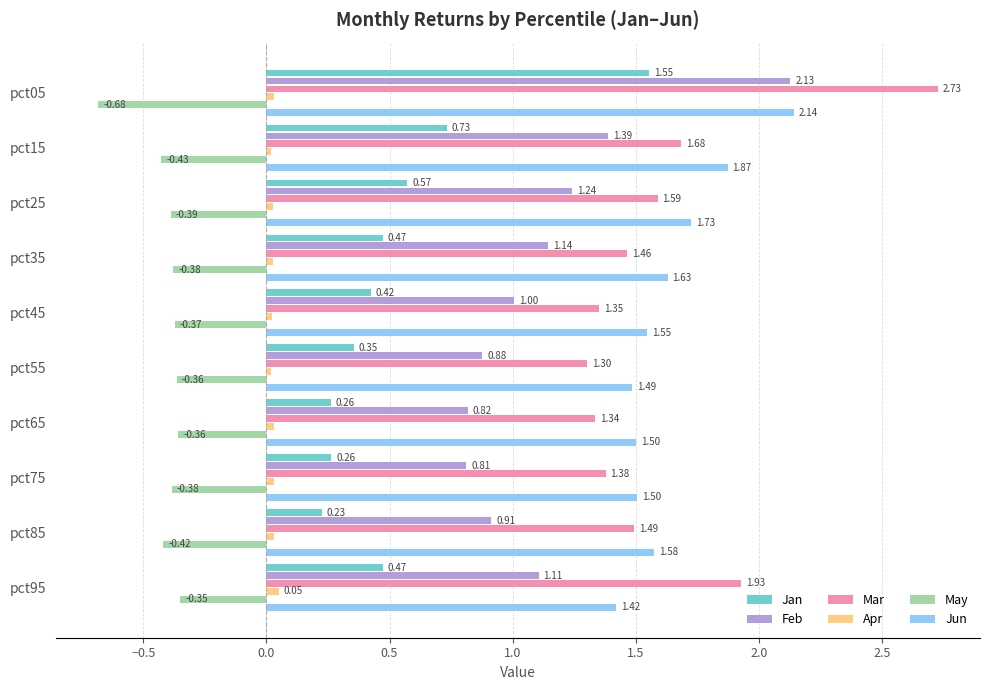

Which series has the largest total across all categories?

Jun